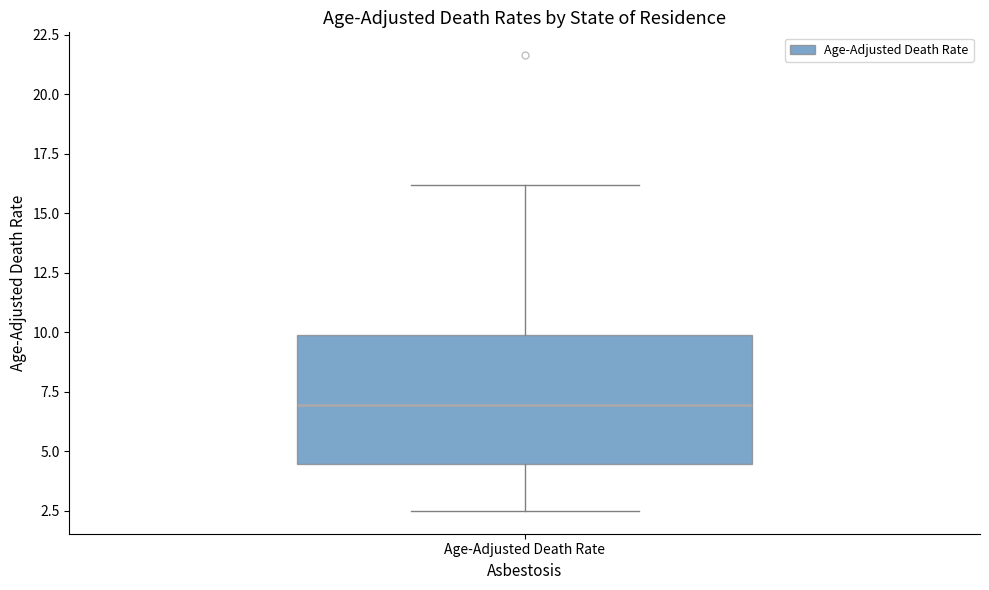

Read this box plot against the y-axis: the position of the median line, the range covered by the box, and the ends of both whiskers. The values are not printed on the chart, so give them approximately, as read against the axis.

median 7.0, box 4.5 to 10.0, whiskers 2.5 to 16.0